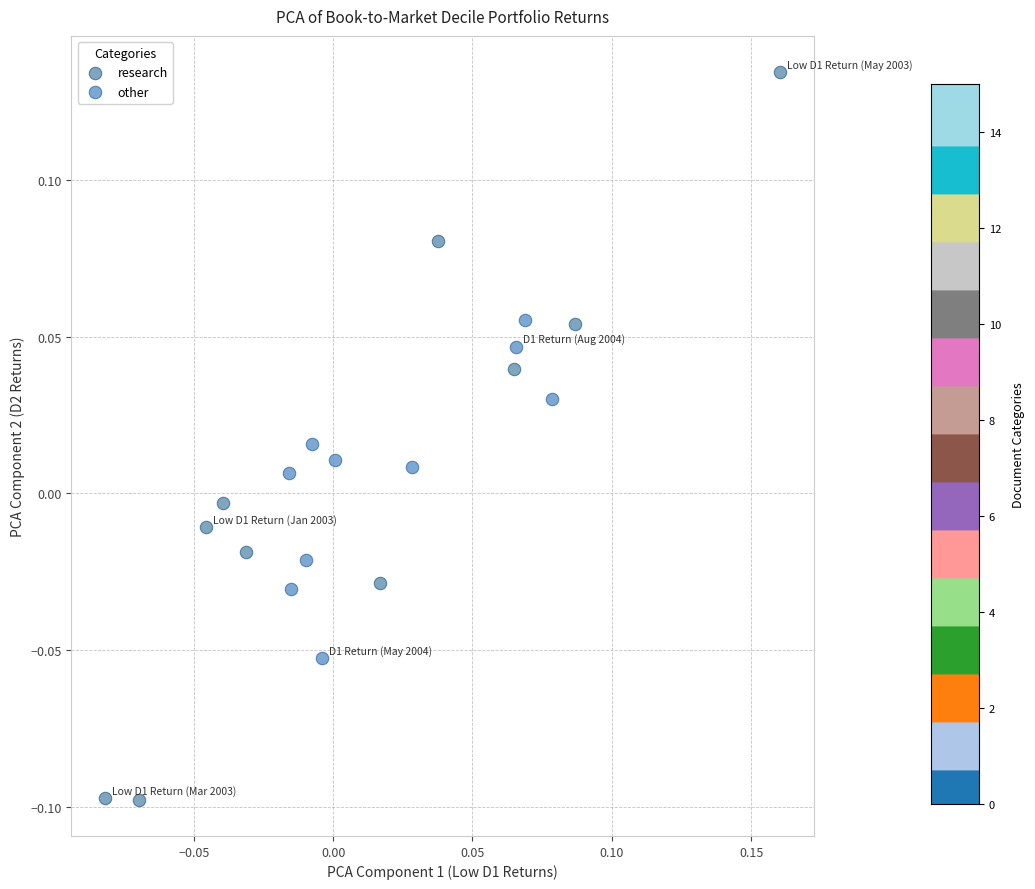

Which series contains the highest Y value?

research